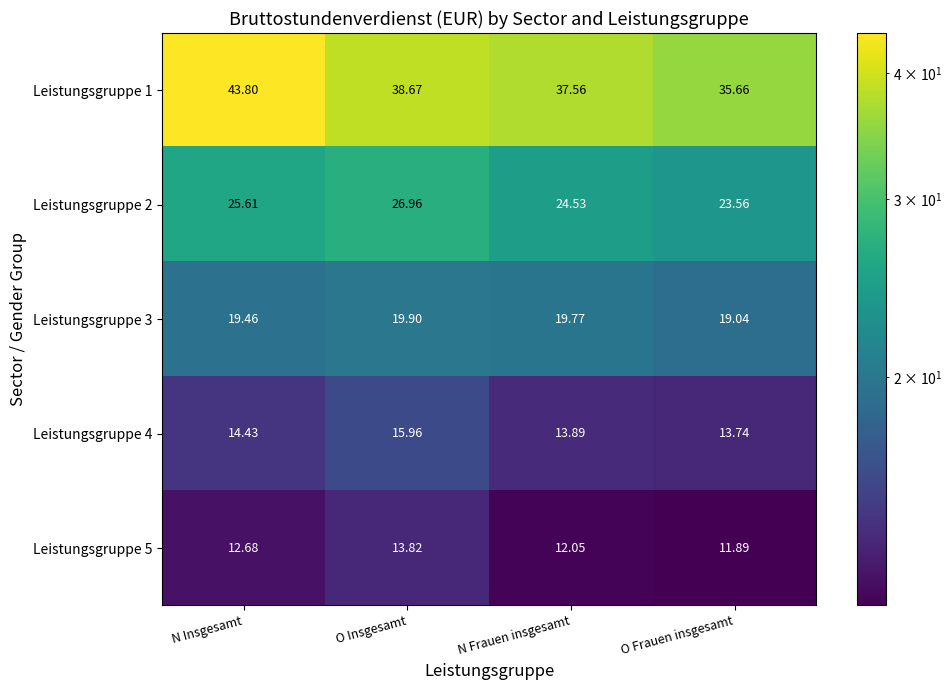

How many distinct data groups are displayed?

5